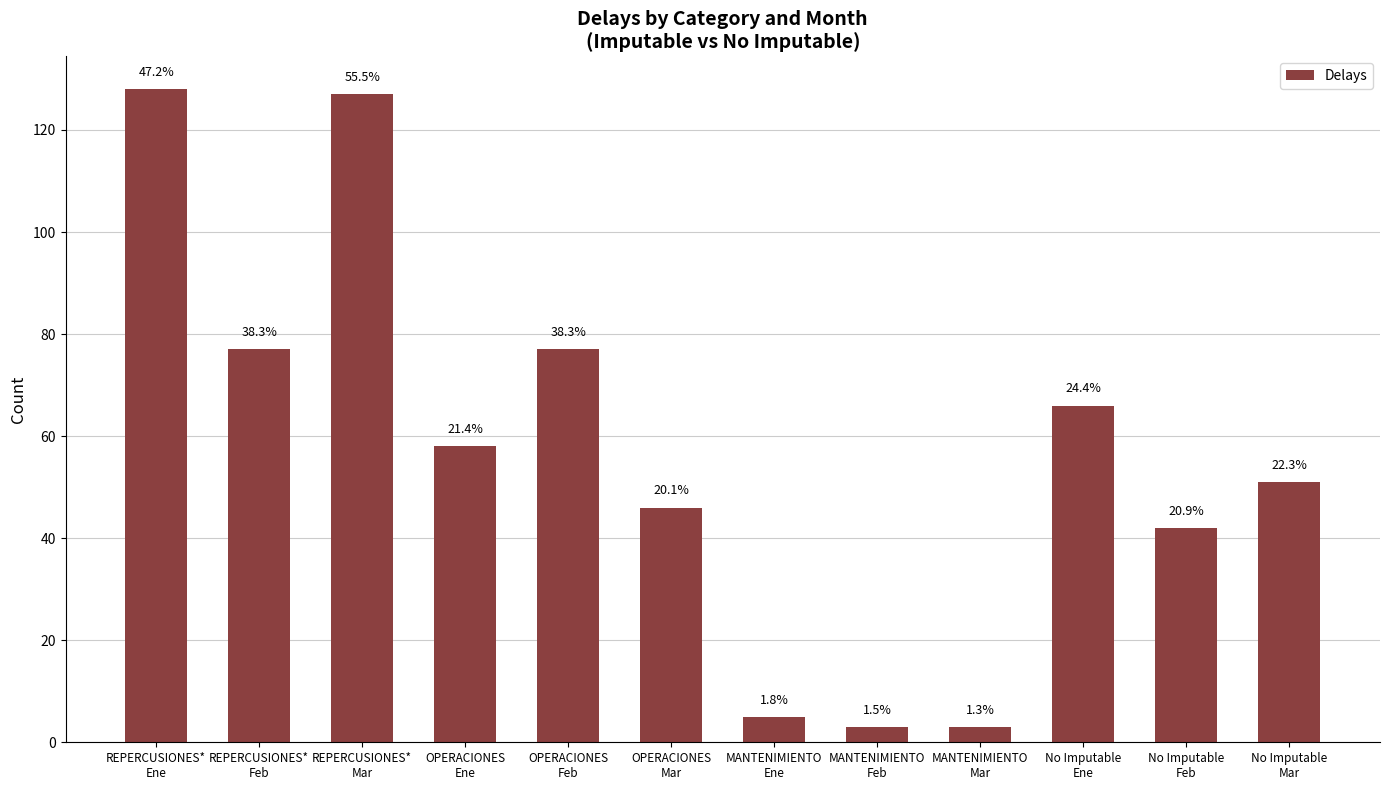

How many categories are shown in the chart?

12